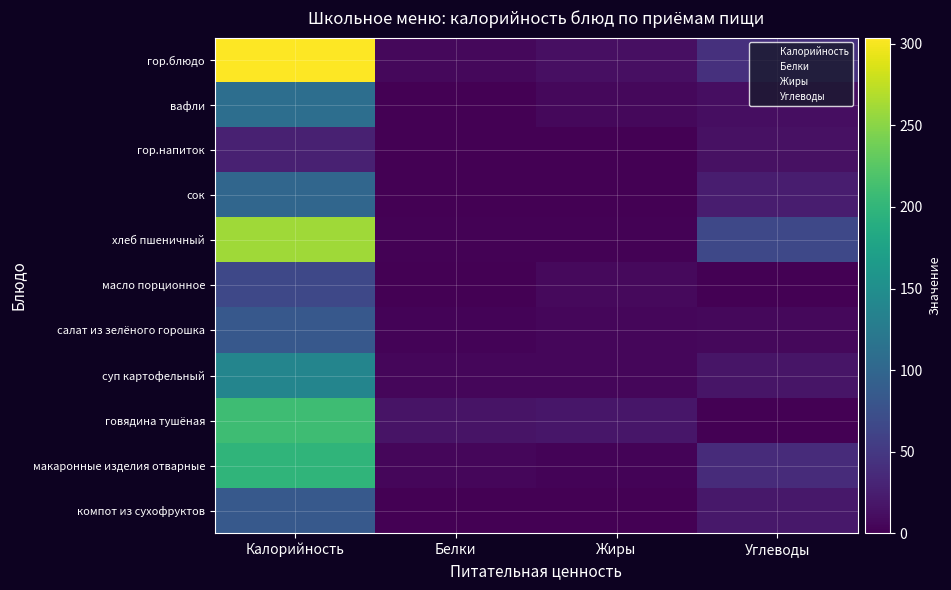

What is the difference between the highest and lowest values at Жиры?

18.7